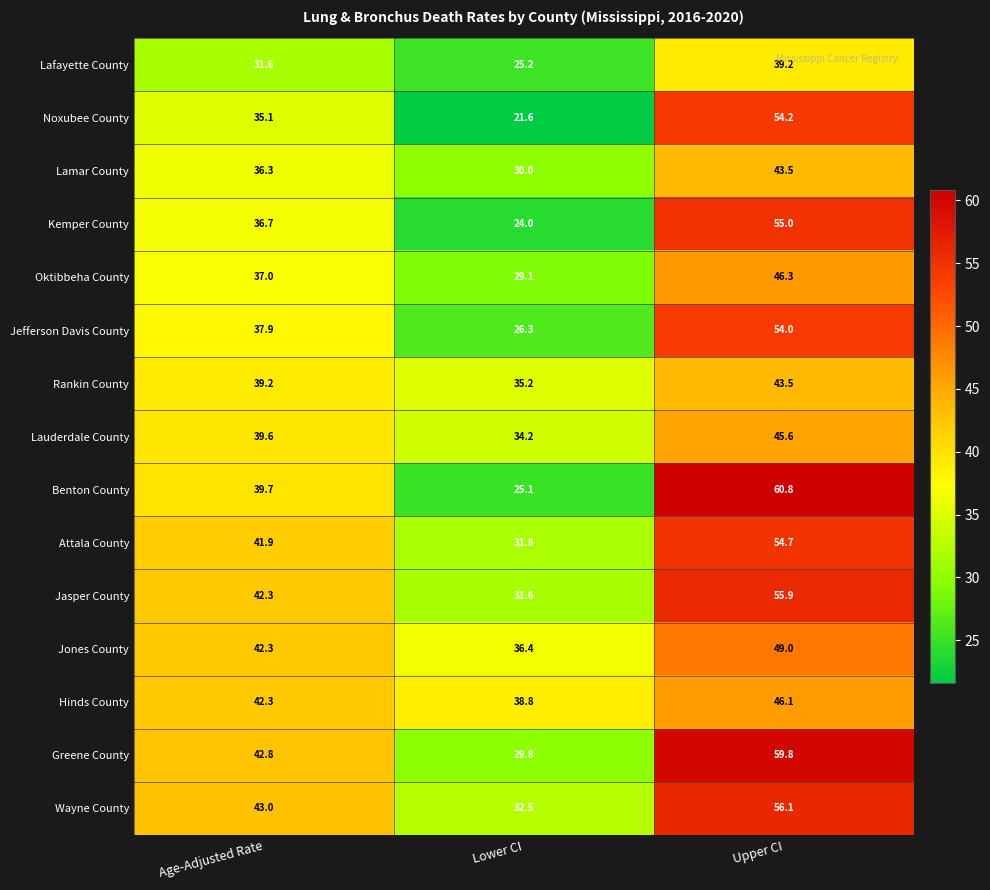

At which category does the chart reach its minimum across all series?

Lower CI